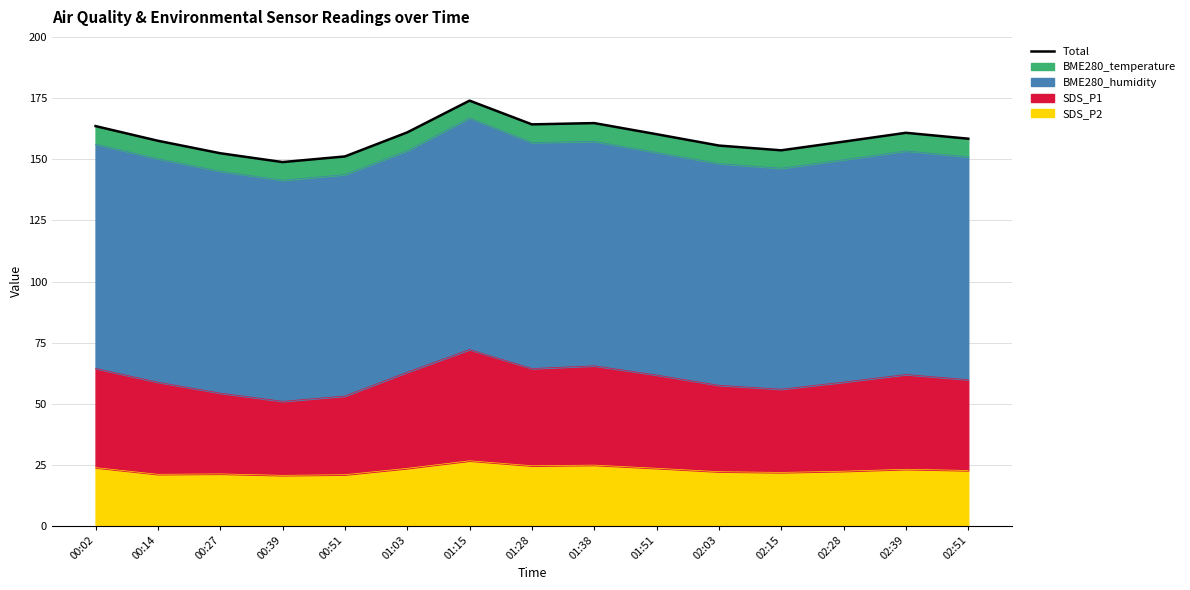

How many lines are shown in the chart?

1